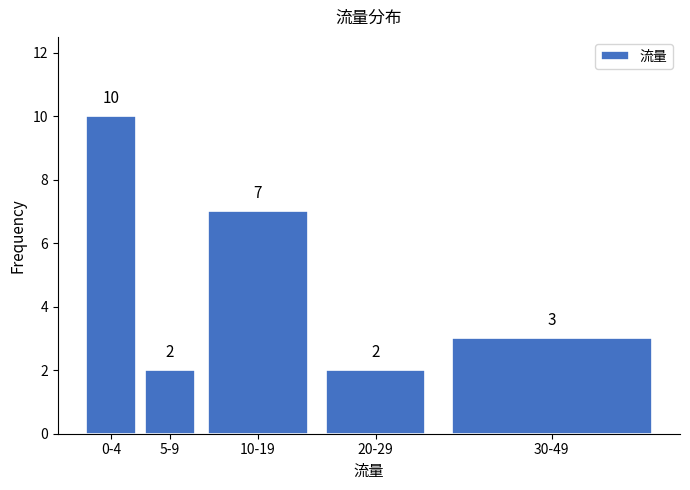

Reading left to right, extract all data points from this chart.

0-4=10	5-9=2	10-19=7	20-29=2	30-49=3